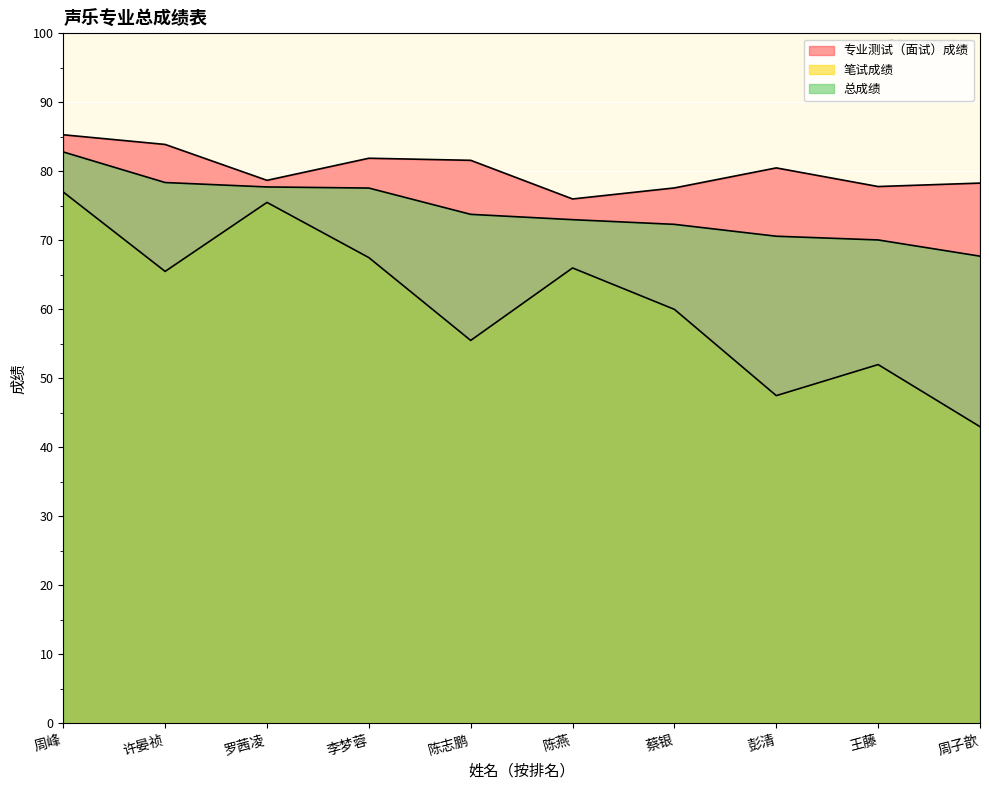

True or false: 专业测试（面试）成绩 has more than 1 points higher than both neighbors.

True